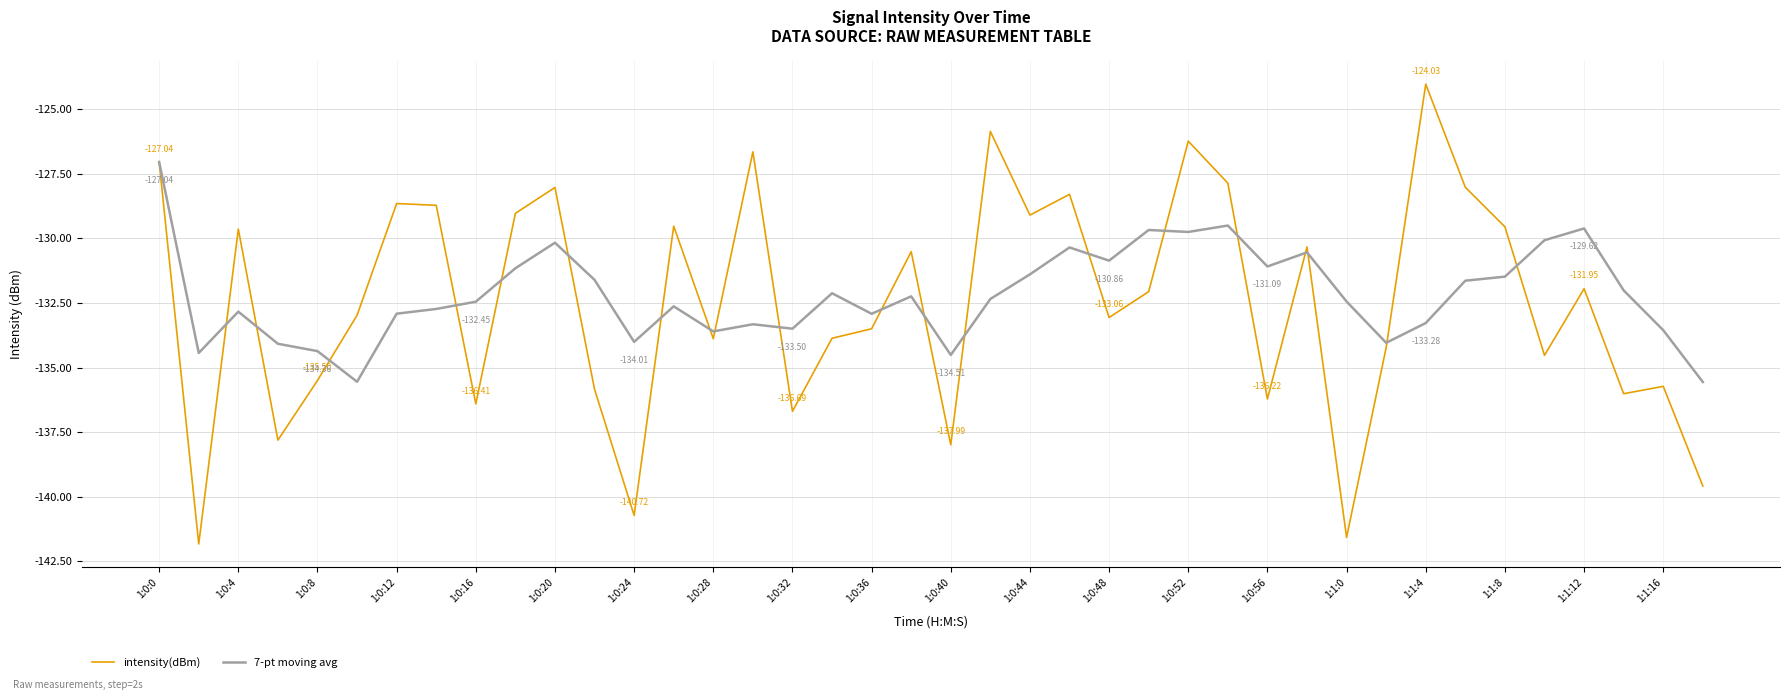

Rank the series by their maximum value, from highest to lowest.

intensity(dBm), 7-pt moving avg